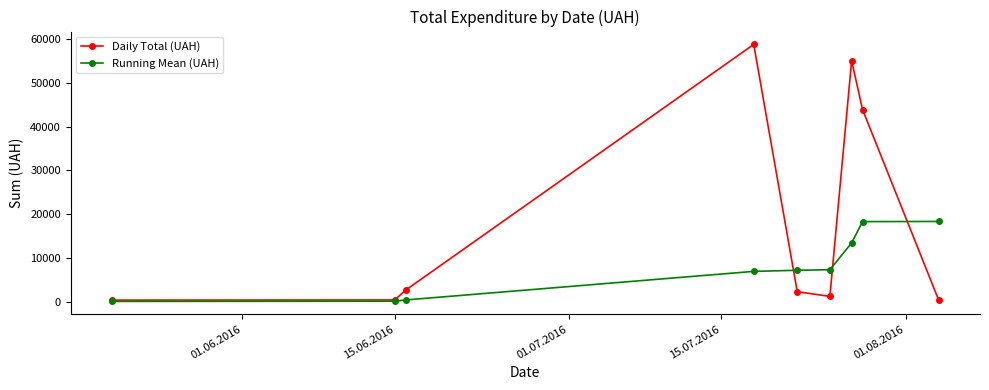

Which series has the widest spread of values?

Daily Total (UAH)